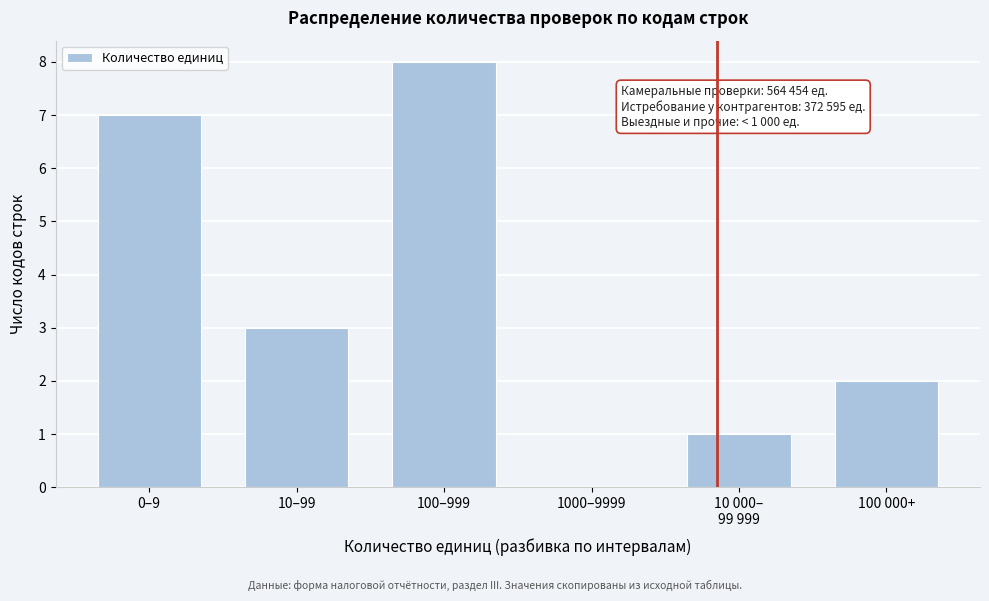

Approximately how many times larger is the value at 10–99 compared to 100–999?

0.4